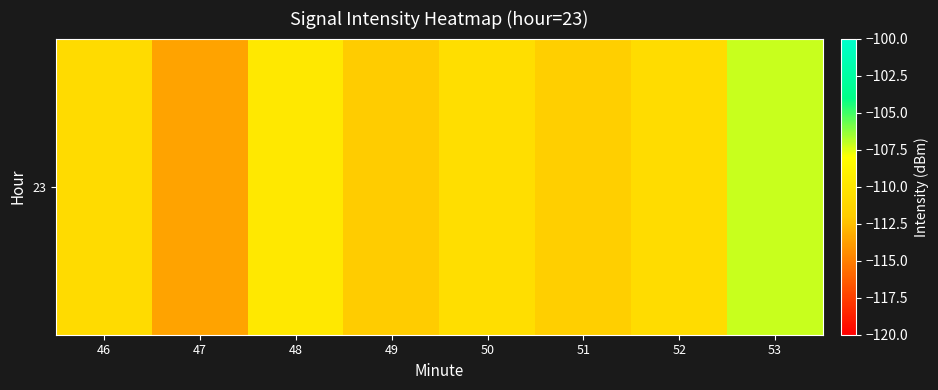

What is the average value?

-110.8